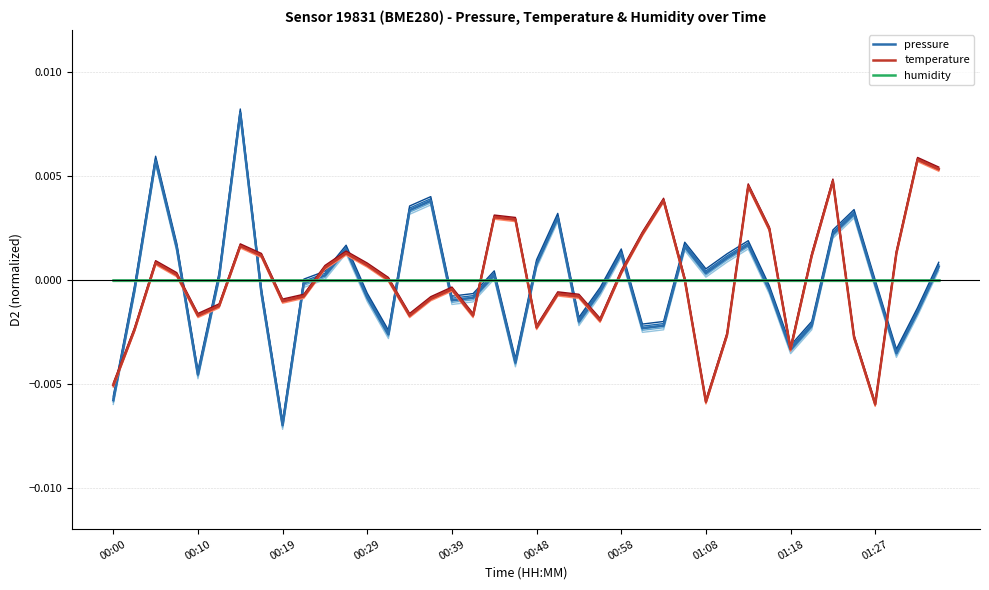

True or false: humidity has more than 1 interior local peaks.

False